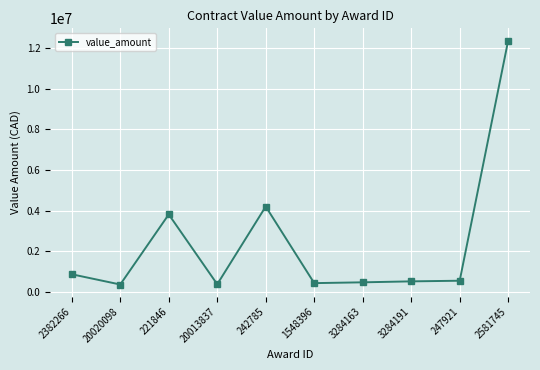

How many lines are shown in the chart?

1